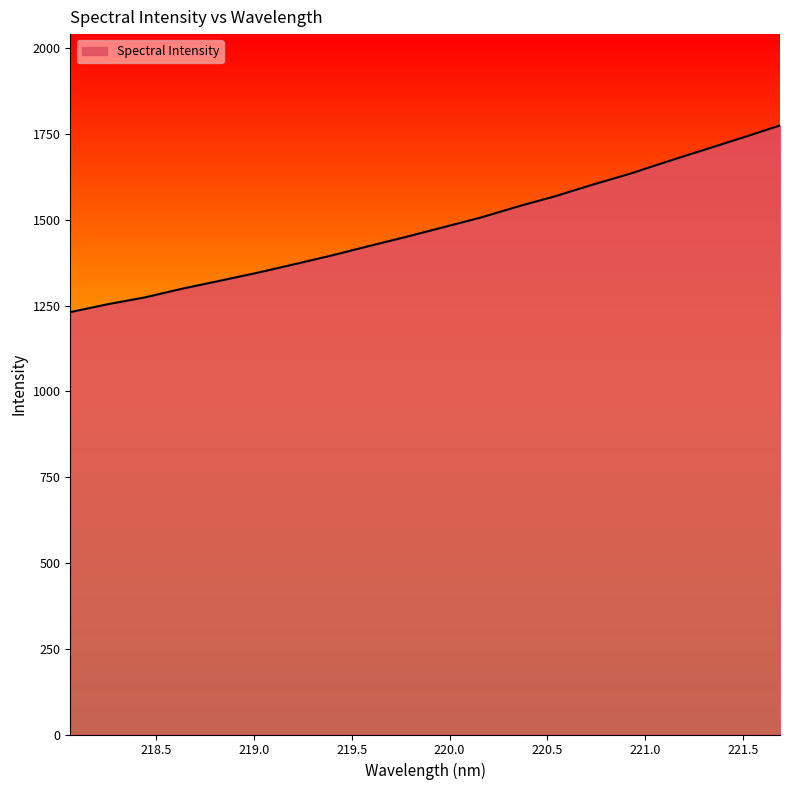

True or false: there are more than 0 points higher than both neighbors.

False